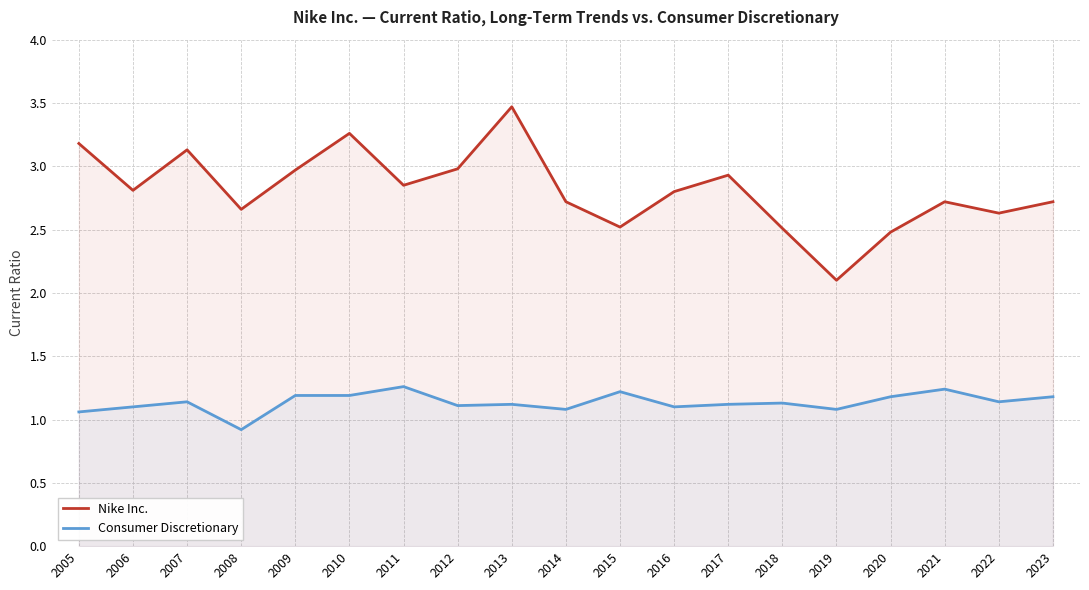

Reading right to left, what are all the values shown in this chart?

Nike Inc.: 2.7	2.6	2.7	2.5	2.1	2.5	2.9	2.8	2.5	2.7	3.5	3.0	2.9	3.3	3.0	2.7	3.1	2.8	3.2
Consumer Discretionary: 1.2	1.1	1.2	1.2	1.1	1.1	1.1	1.1	1.2	1.1	1.1	1.1	1.3	1.2	1.2	0.9	1.1	1.1	1.1